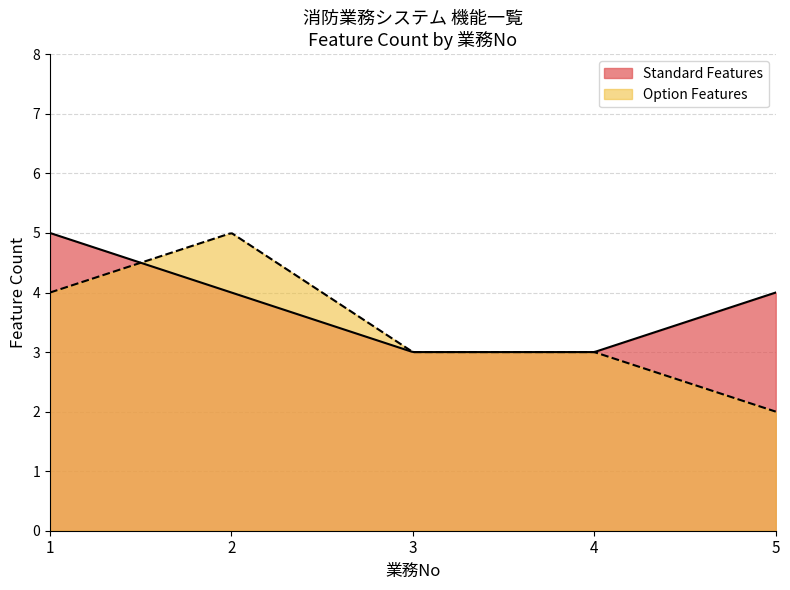

Where do Standard Features and Option Features first cross each other?

1 and 2